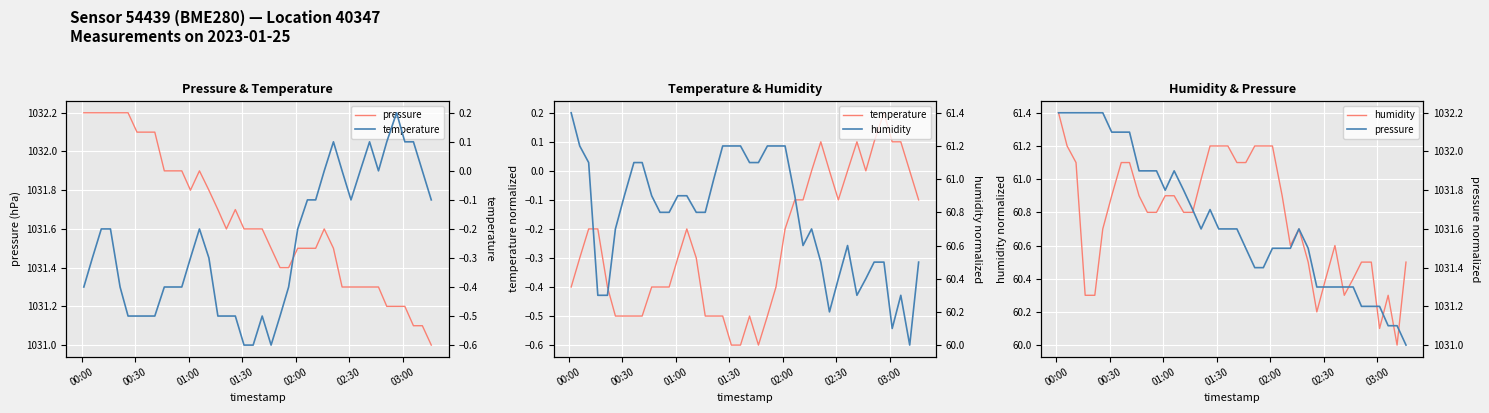

What is the lowest value of the pressure series?

1031.0